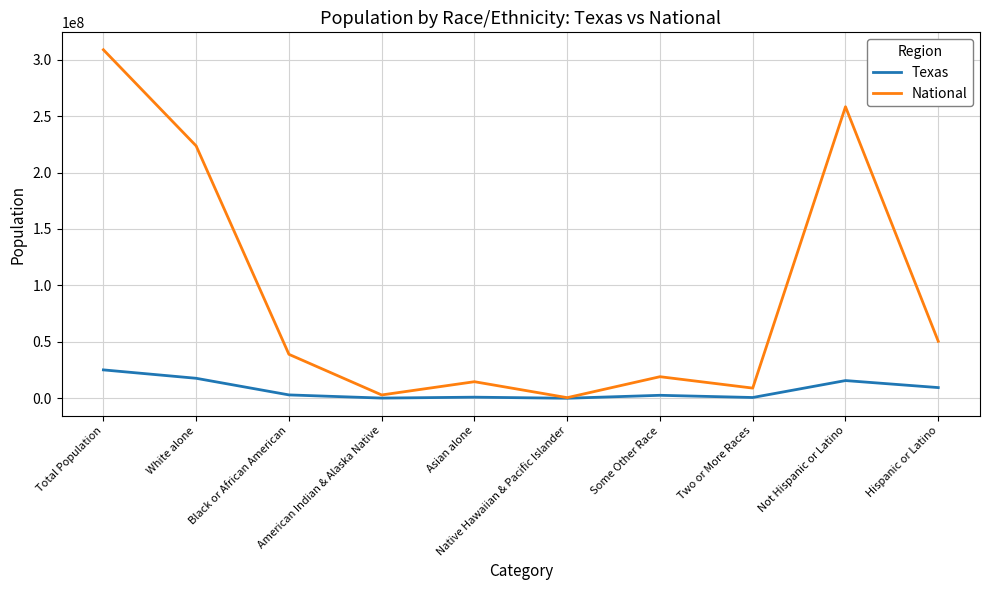

What is the greatest value displayed?

308745538